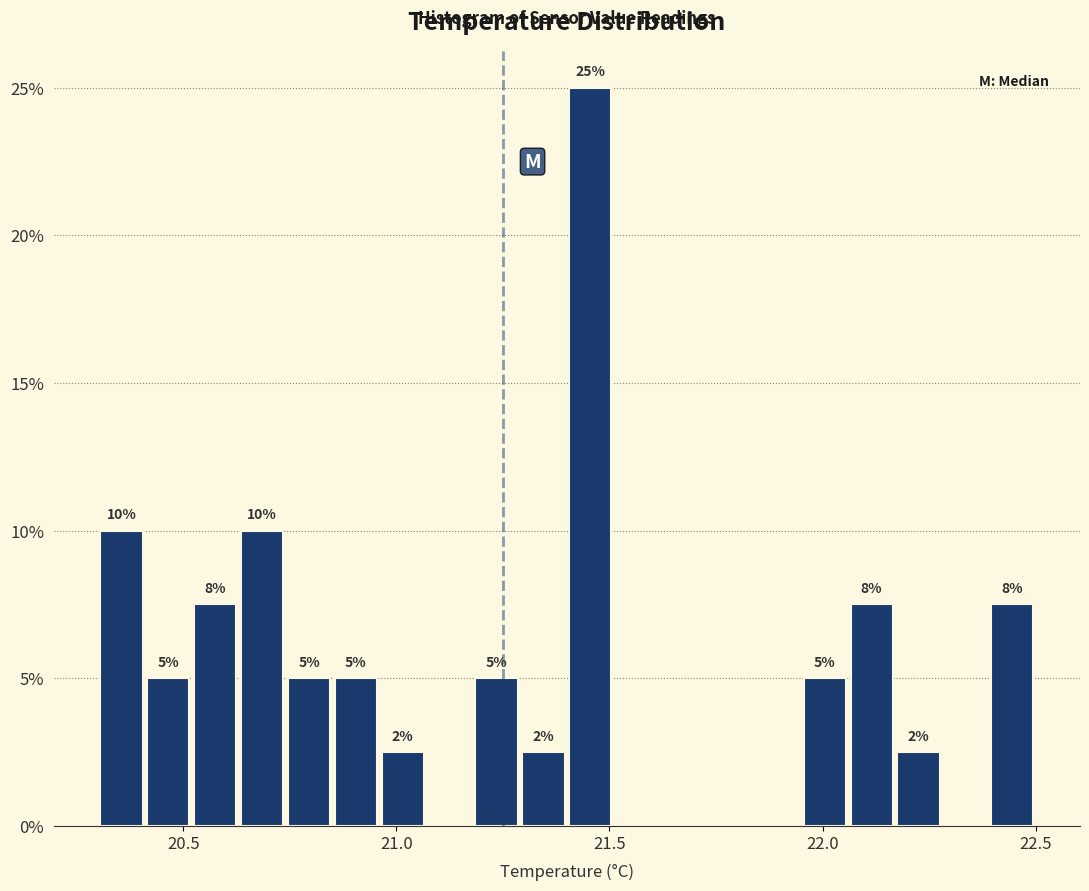

Read against the x-axis, roughly where is the centre of the tallest bar?

21.45